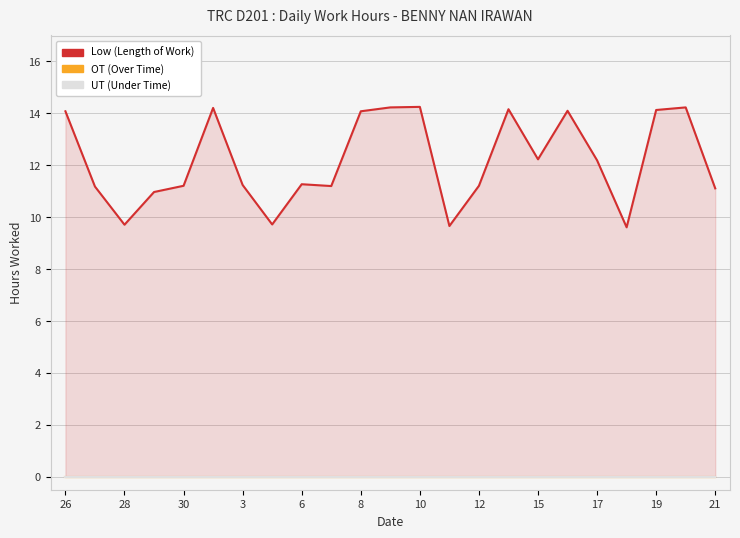

Count the number of categories in the chart.

23